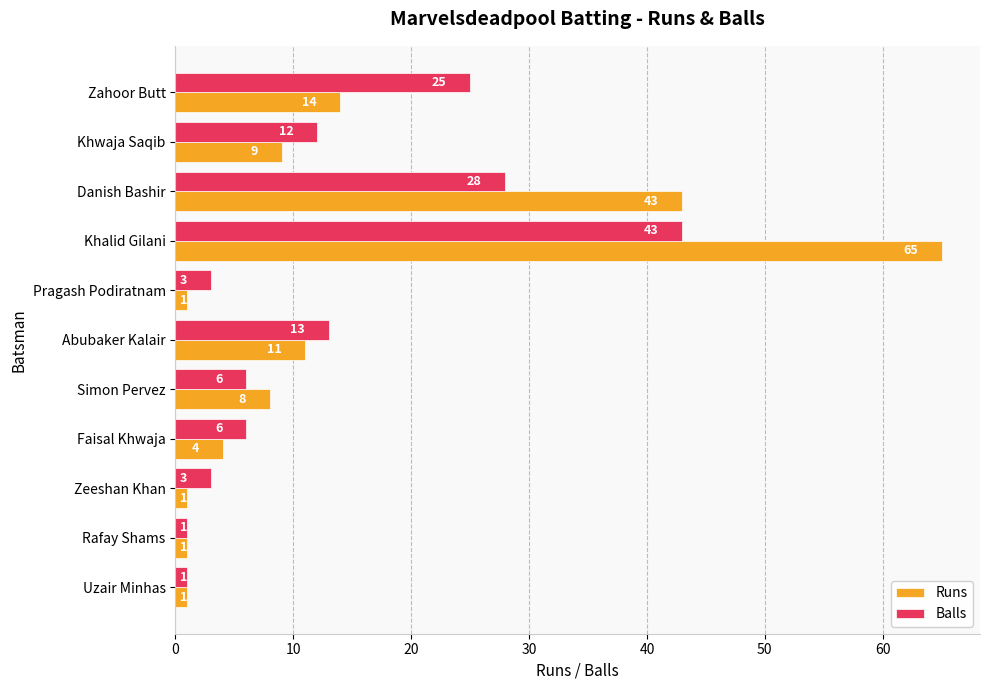

The value of Runs at Khwaja Saqib is 9. True or false?

True